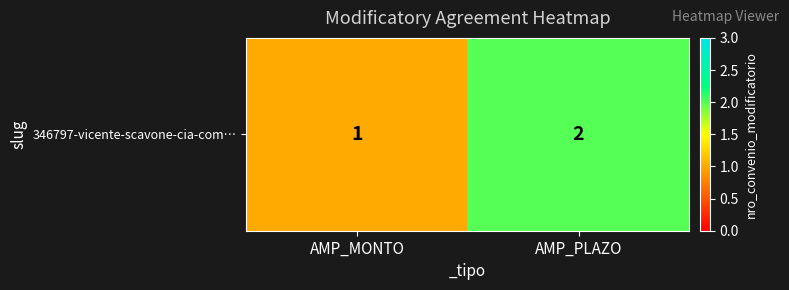

What is the smallest value displayed?

1